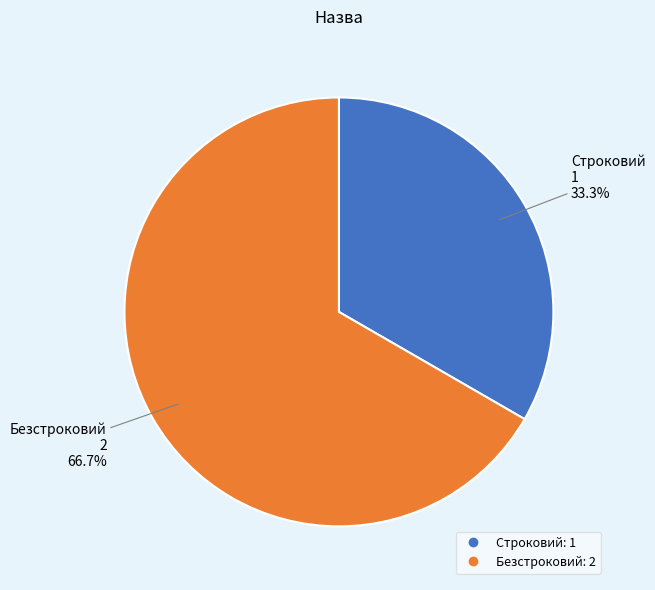

Is it true that Строковий is 33% of the pie?

True